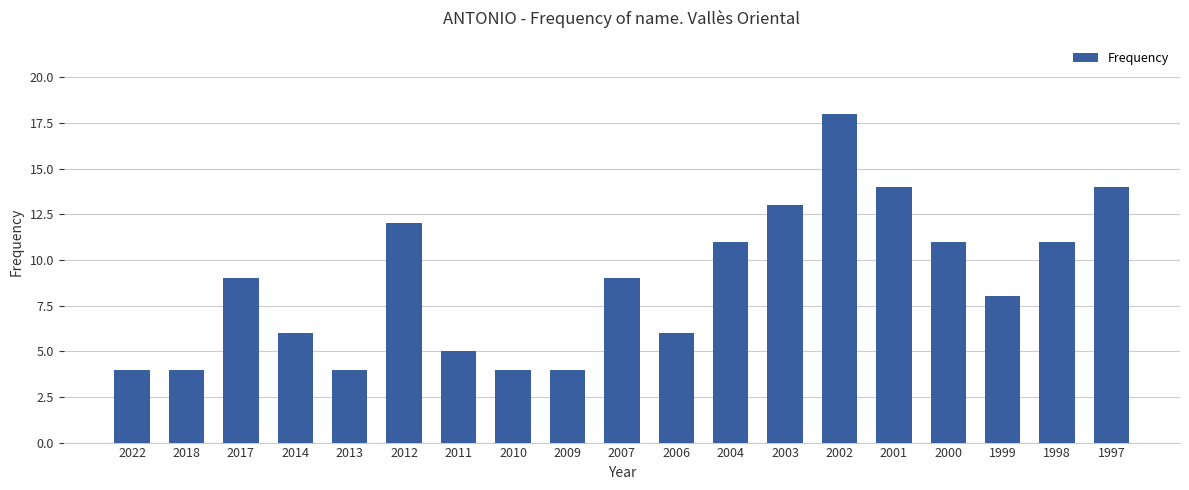

What is the value of the 18th bar from the left?

11